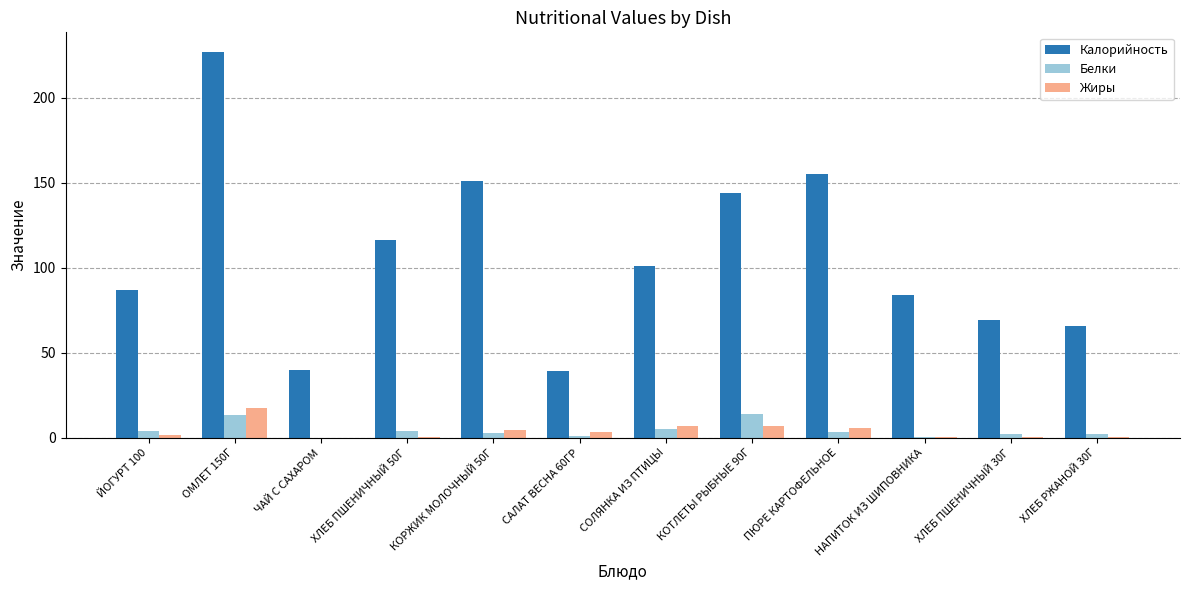

The Белки series shows 2.4 at ХЛЕБ ПШЕНИЧНЫЙ 30Г. True or false?

True